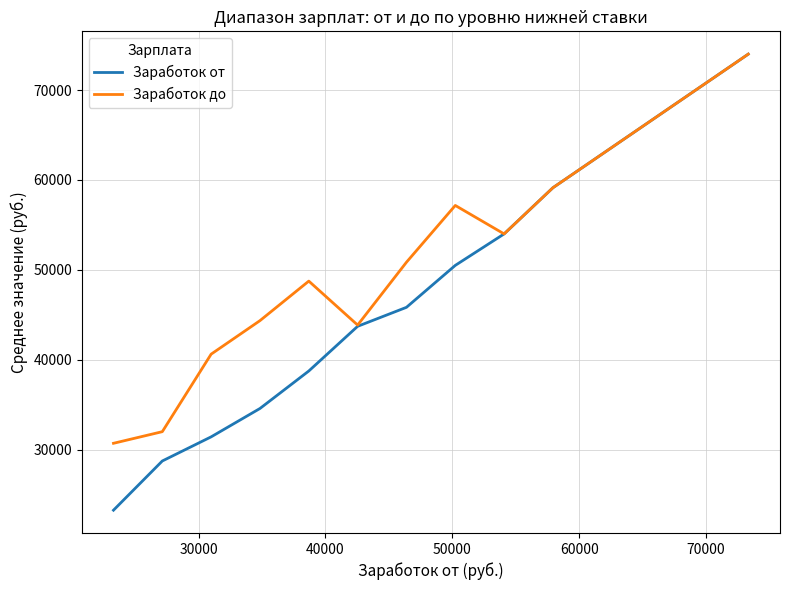

Which series has the largest total across all categories?

Заработок до